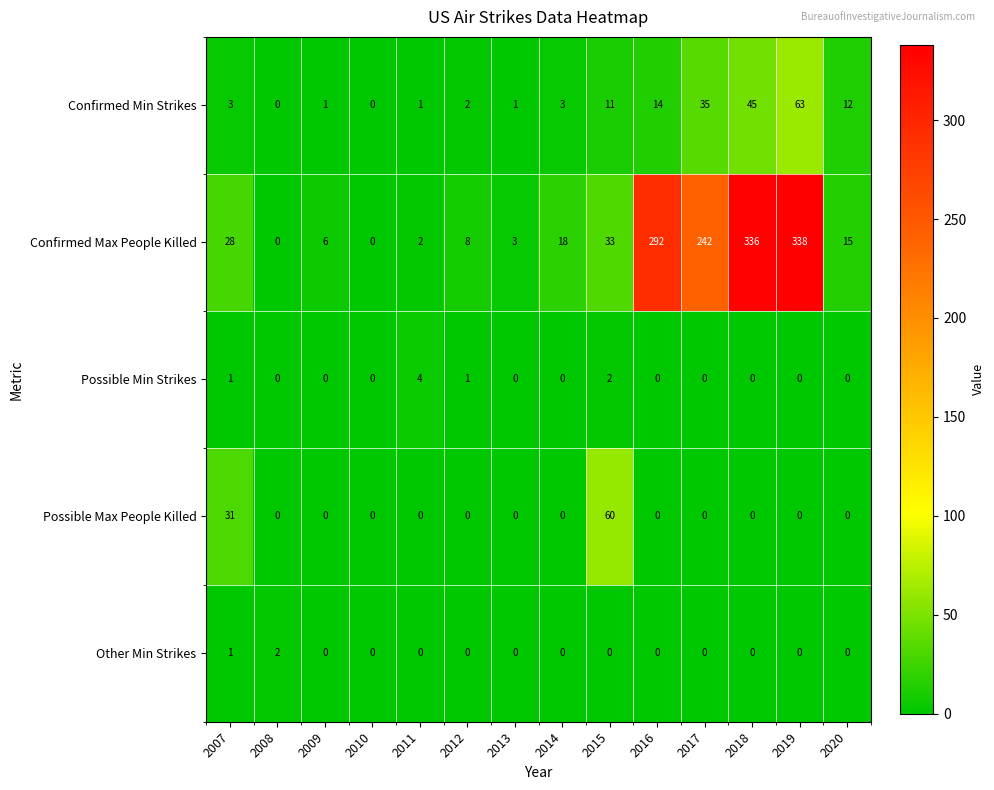

At which label is Other Min Strikes closest to 1?

2007